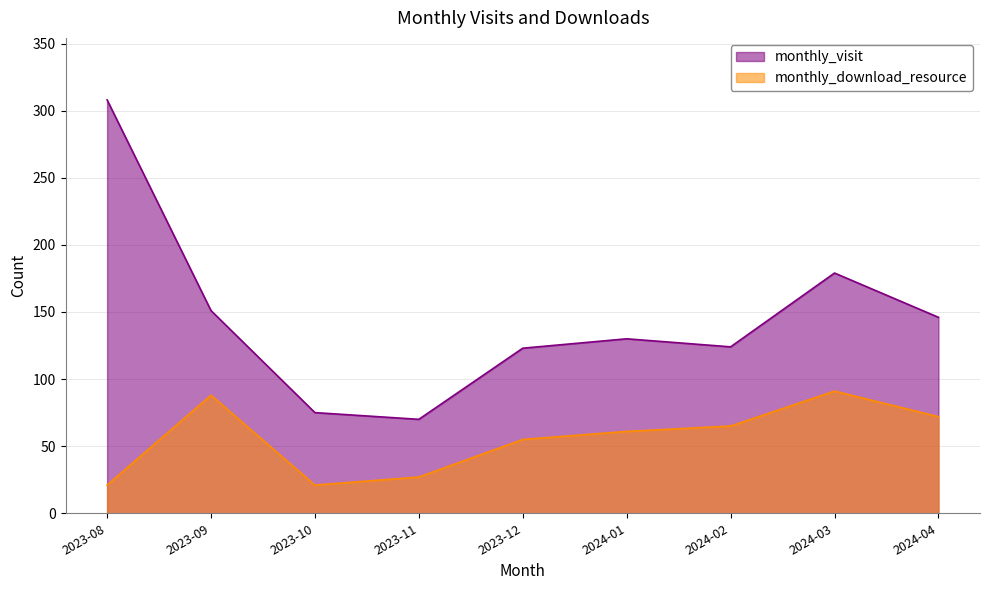

What is the label of the 5th point from the right?

2023-12